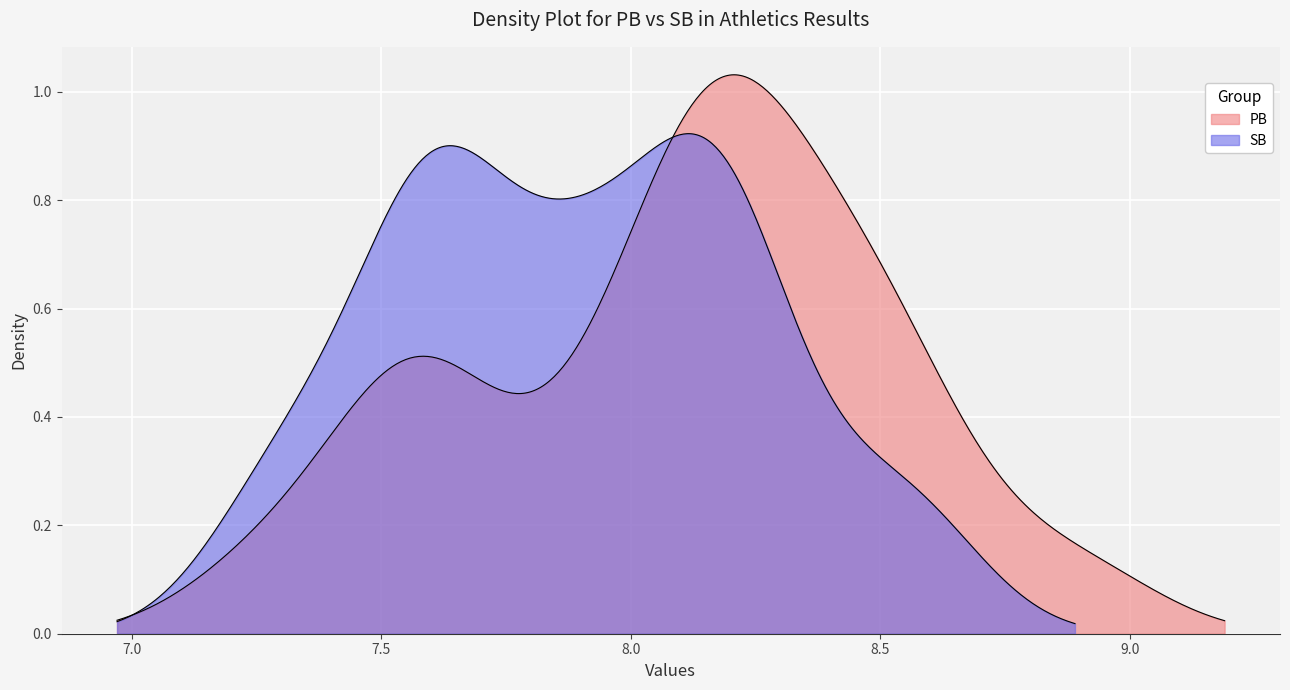

Reading left to right, extract all data points from this chart.

PB: 0=7.3	1=7.6	2=7.6	3=8.2	4=7.5	5=7.6	6=8.2	7=7.9	8=8.1	9=8.4	10=8.6	11=8.1	12=8.2	13=8.4	14=8.5	15=8.2	16=8.2	17=8.6	18=8.9	19=8.0
SB: 0=7.3	1=7.7	2=7.6	3=7.5	4=7.6	5=8.2	6=7.9	7=8.1	8=8.1	9=8.2	10=8.5	11=8.2	12=8.2	13=8.6	14=8.0	15=7.3	16=7.6	17=7.7	18=7.9	19=7.8